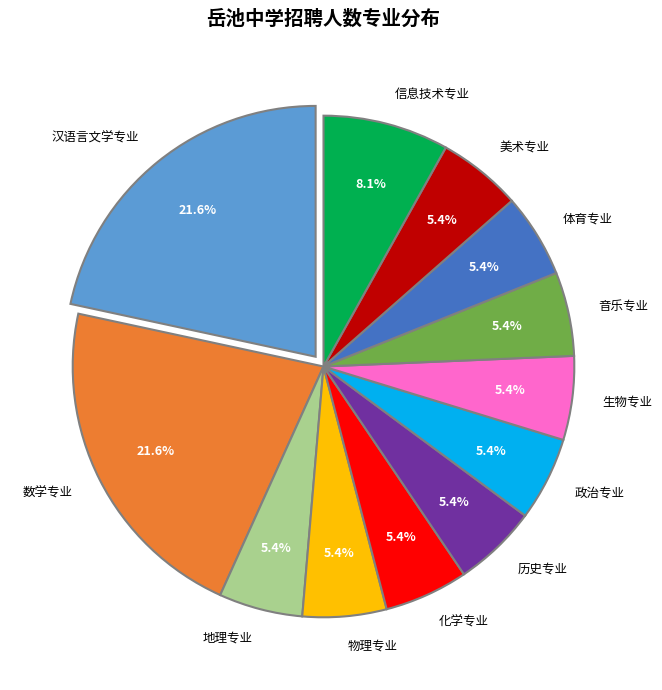

Between 化学专业 and 信息技术专业, which is larger?

信息技术专业